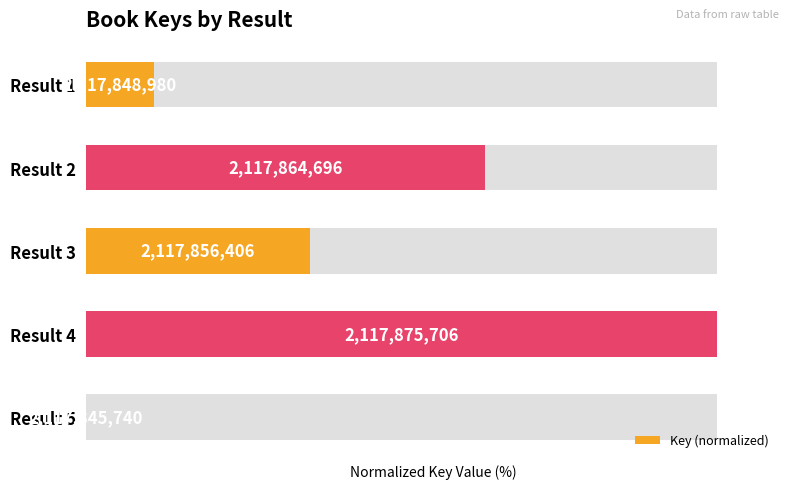

What is the maximum value shown in the chart?

100.0